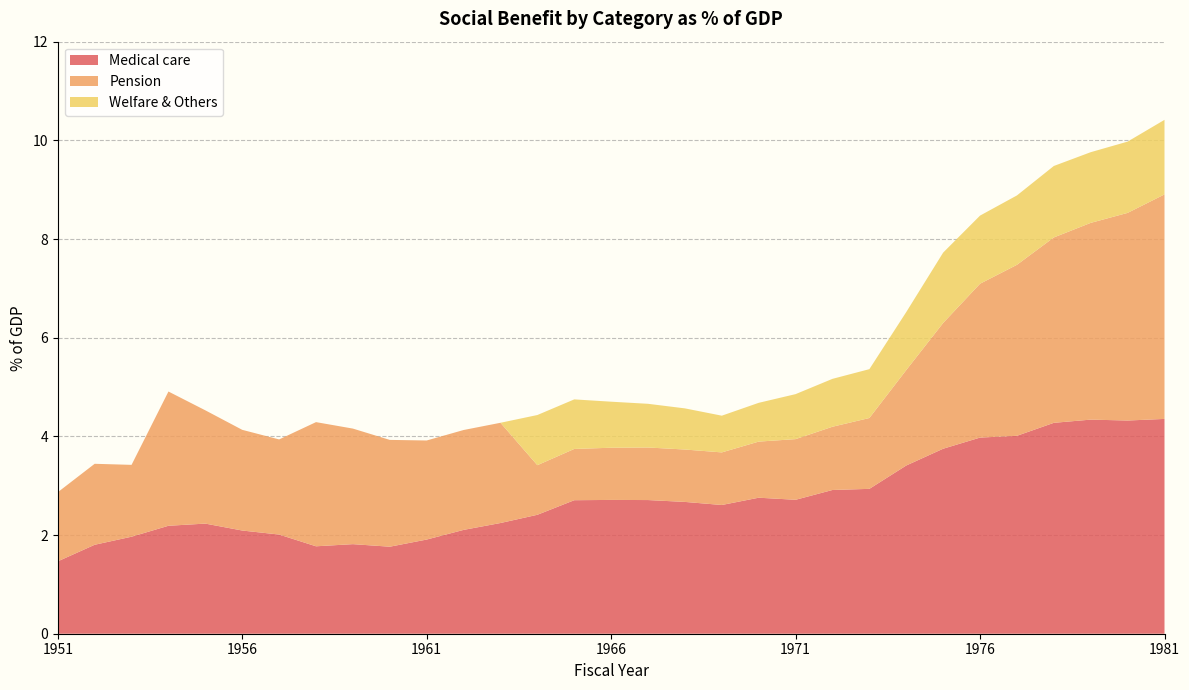

Reading left to right, transcribe all the data shown in this chart.

Medical care: 1.5	1.8	2.0	2.2	2.2	2.1	2.0	1.8	1.8	1.8	1.9	2.1	2.2	2.4	2.7	2.7	2.7	2.7	2.6	2.8	2.7	2.9	2.9	3.4	3.7	4.0	4.0	4.3	4.3	4.3	4.4
Pension: 1.4	1.6	1.5	2.7	2.3	2.0	1.9	2.5	2.3	2.2	2.0	2.0	2.0	1.0	1.0	1.1	1.1	1.1	1.1	1.1	1.2	1.3	1.4	1.9	2.5	3.1	3.5	3.8	4.0	4.2	4.6
Welfare & Others: 0.0	0.0	0.0	0.0	0.0	0.0	0.0	0.0	0.0	0.0	0.0	0.0	0.0	1.0	1.0	0.9	0.9	0.8	0.7	0.8	0.9	1.0	1.0	1.2	1.4	1.4	1.4	1.4	1.4	1.4	1.5